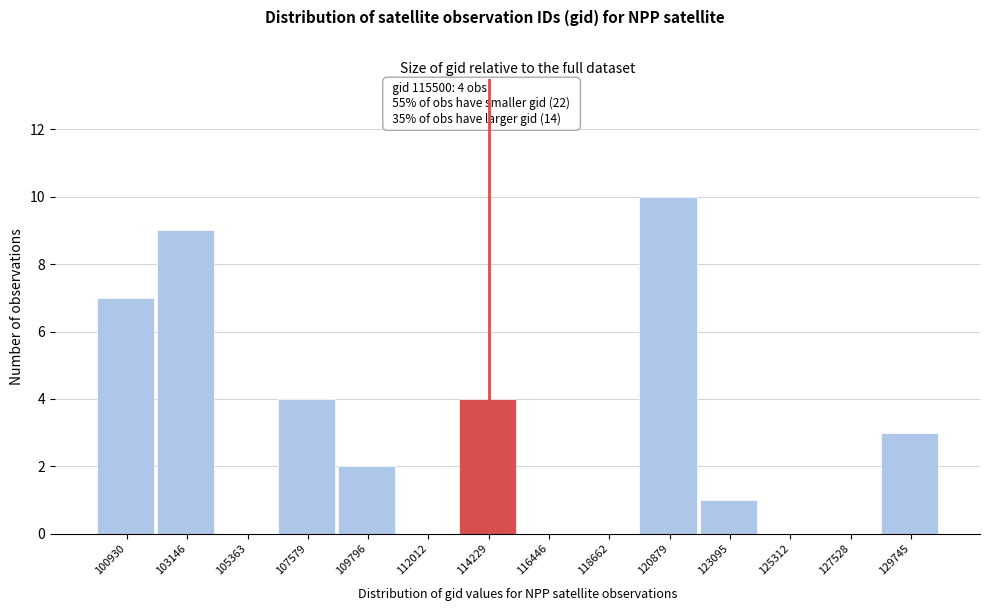

Reading left to right, extract all data points from this chart.

100930=7	103146=9	105363=0	107579=4	109796=2	112012=0	114229=4	116446=0	118662=0	120879=10	123095=1	125312=0	127528=0	129745=3